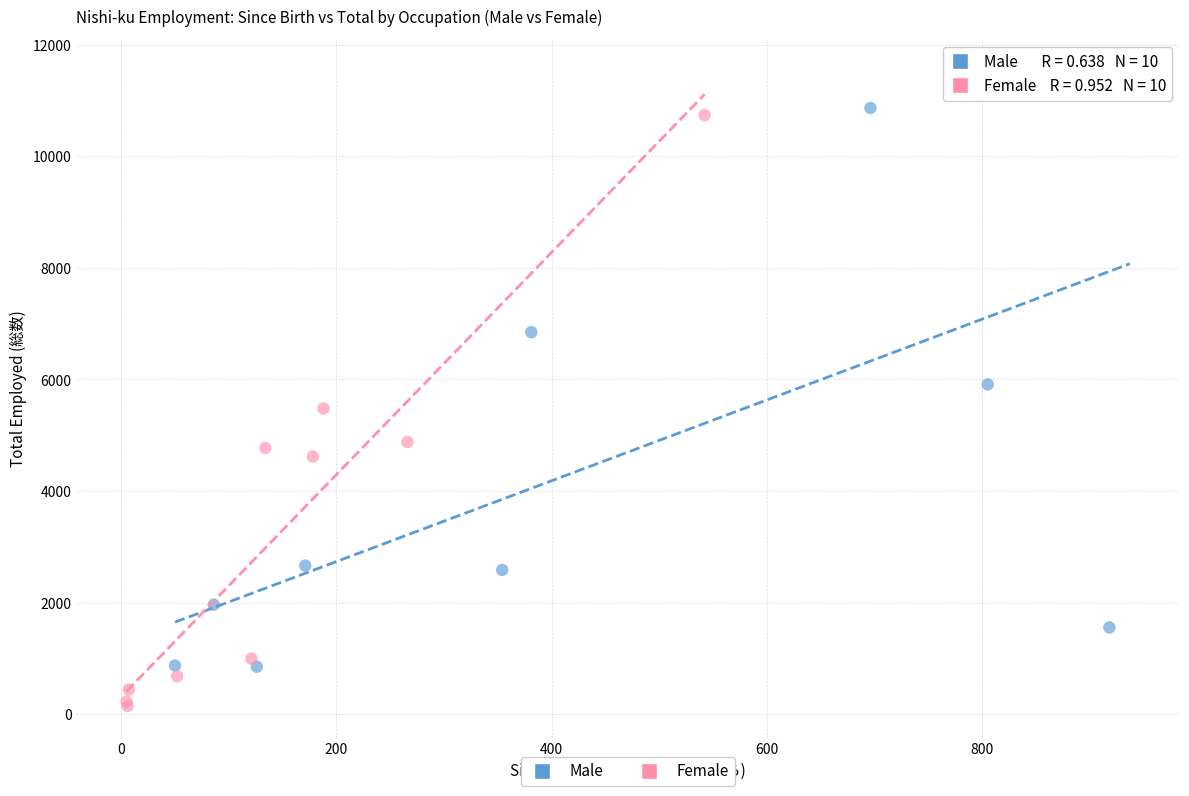

Which series contains the highest Y value?

Male